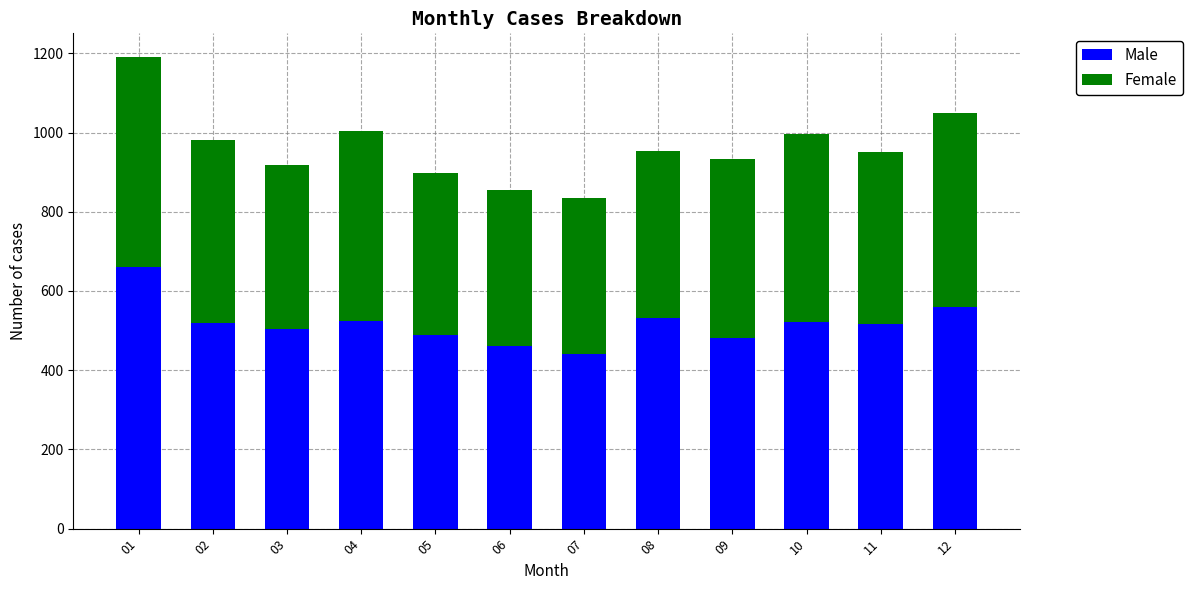

What are all the series names shown in the legend?

Male, Female